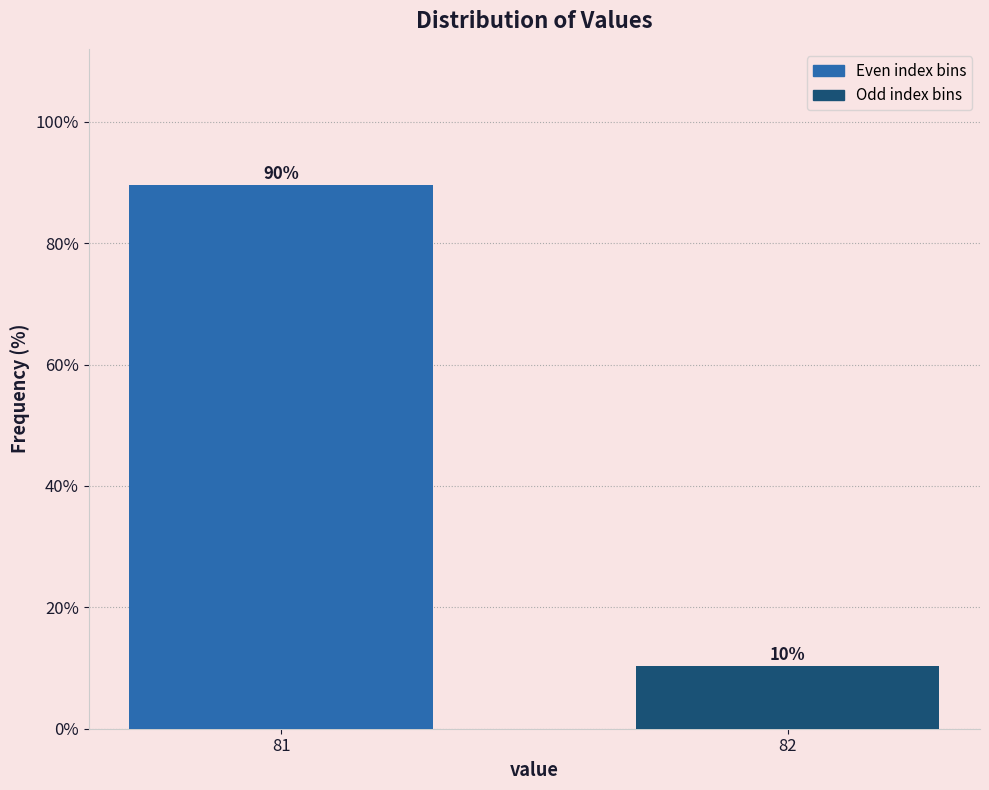

What is the value of the 2nd bar from the left?

10.4